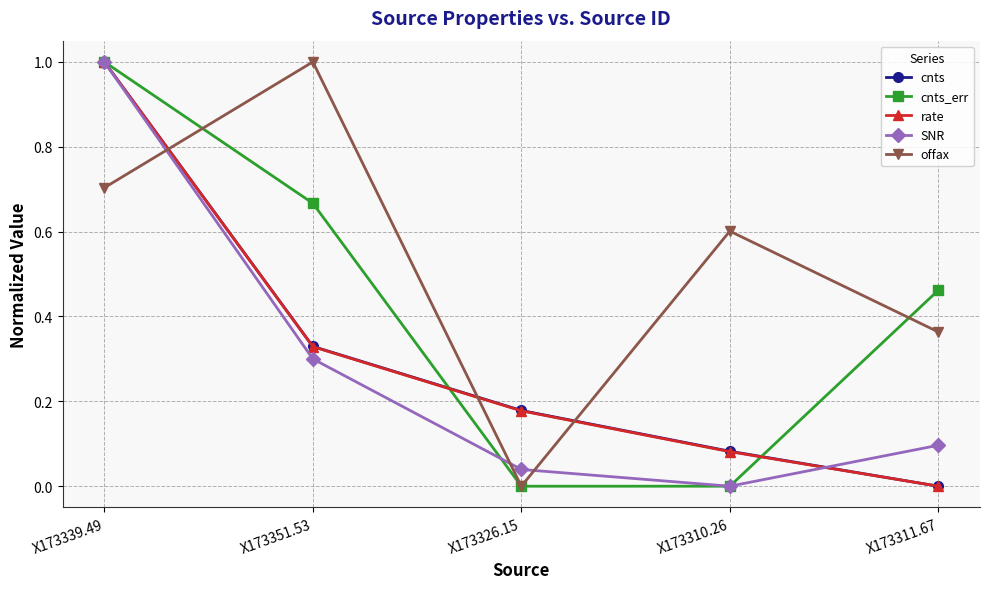

What is the label of the 3rd point from the right?

X173326.15